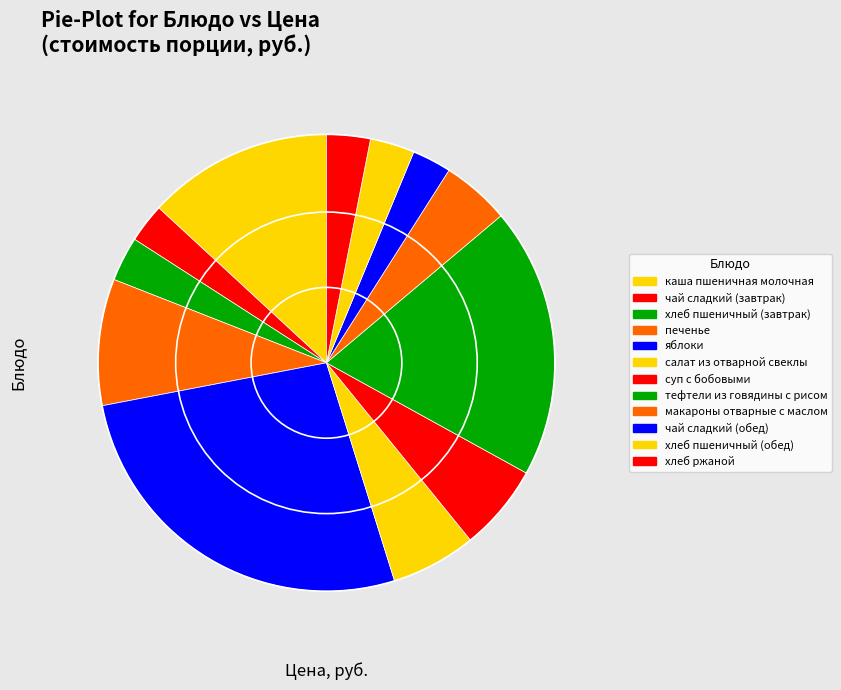

To the nearest percent, what is the average slice percentage?

8%